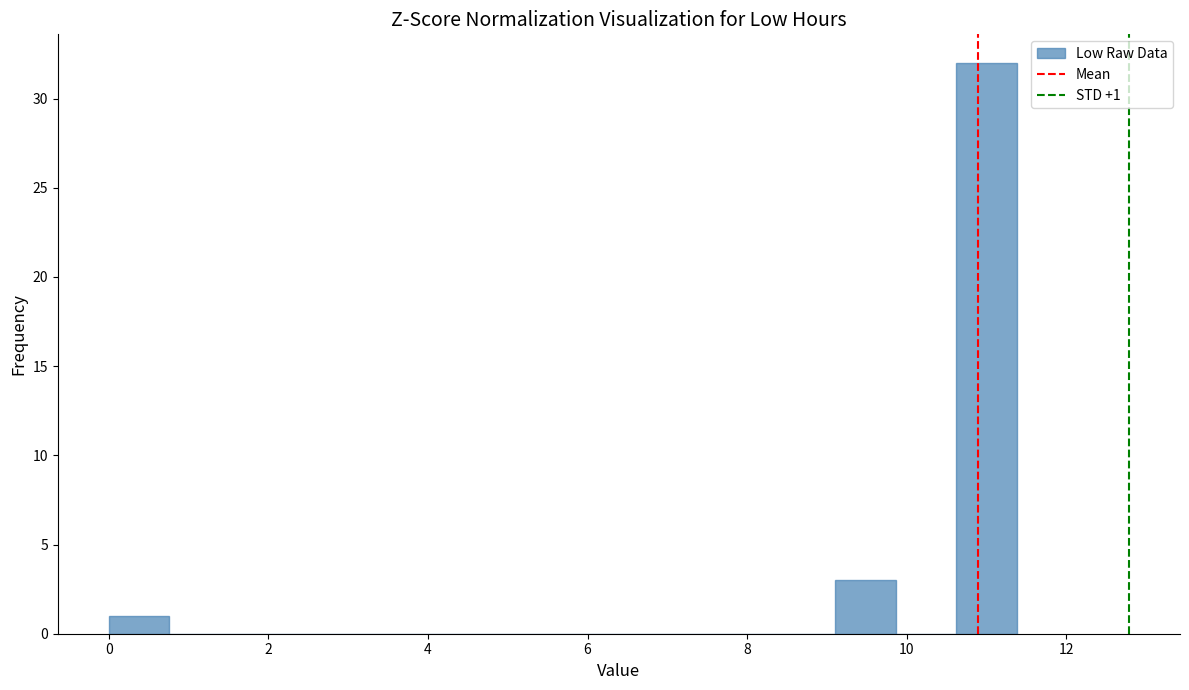

Read against the x-axis, roughly where is the centre of the tallest bar?

11.0